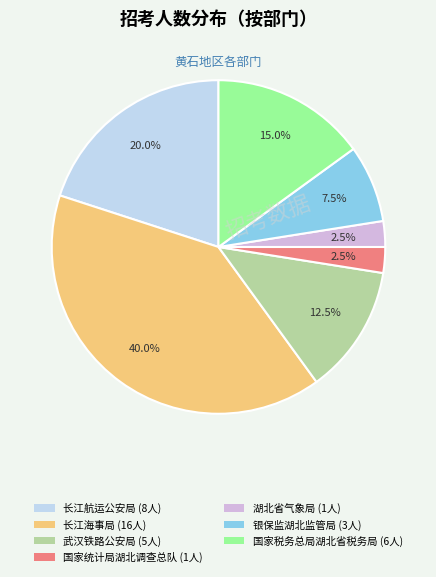

Is there any slice that represents more than half of the pie?

No